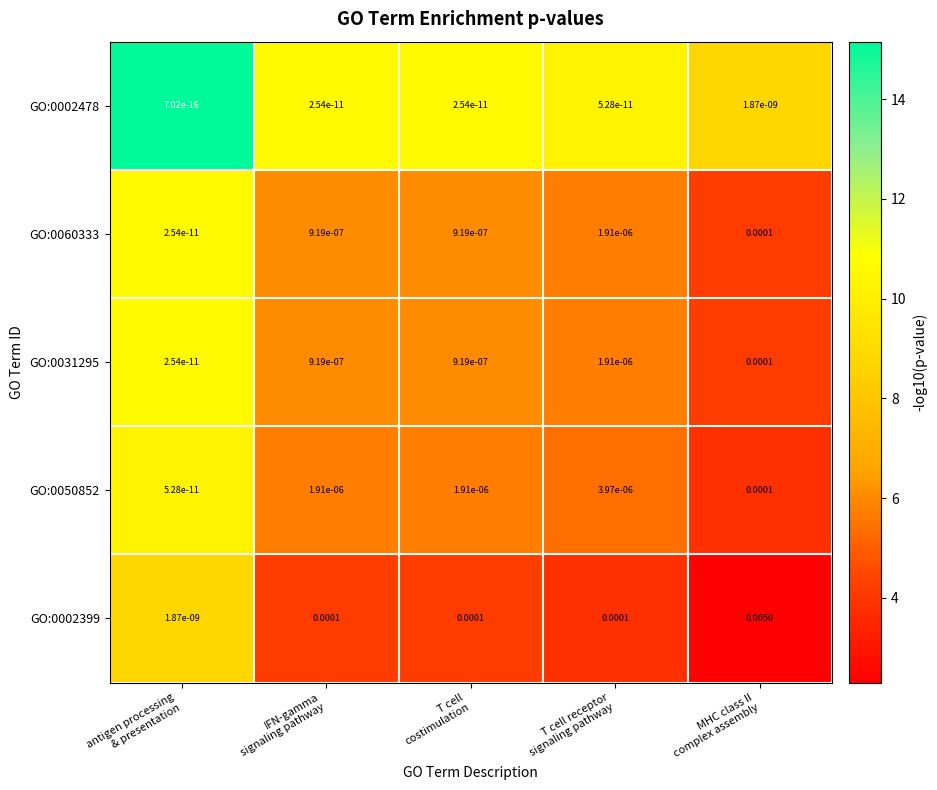

Count the number of data series in this chart.

5